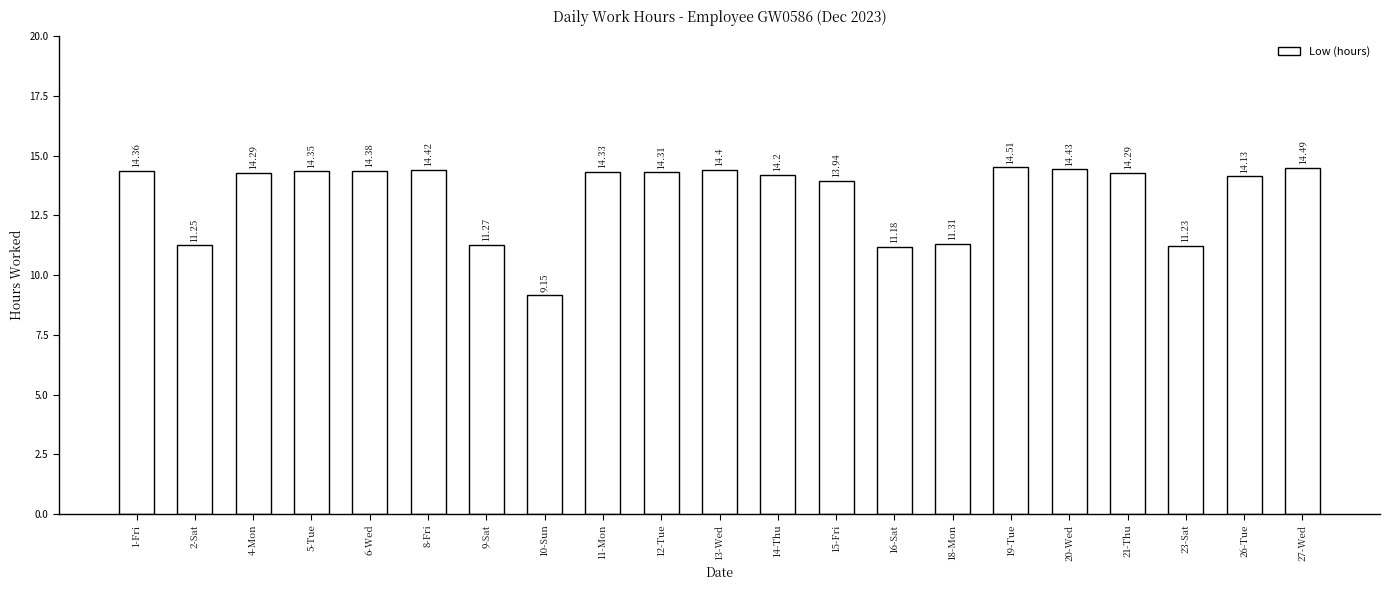

True or false: the data shows 3.3 at 12-Tue.

False